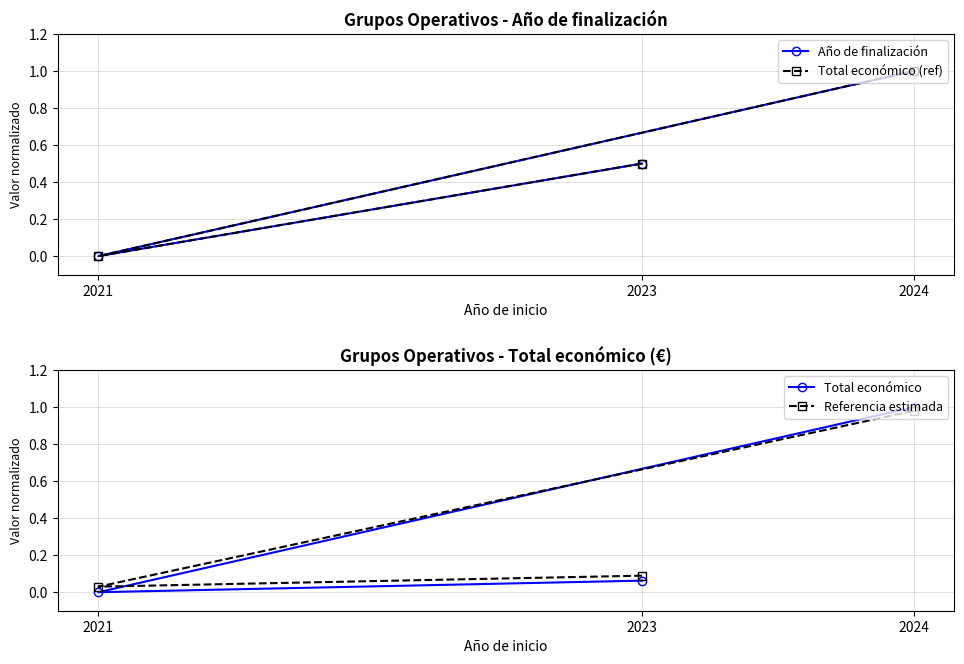

Which category has the highest value in the Año de finalización series?

2024